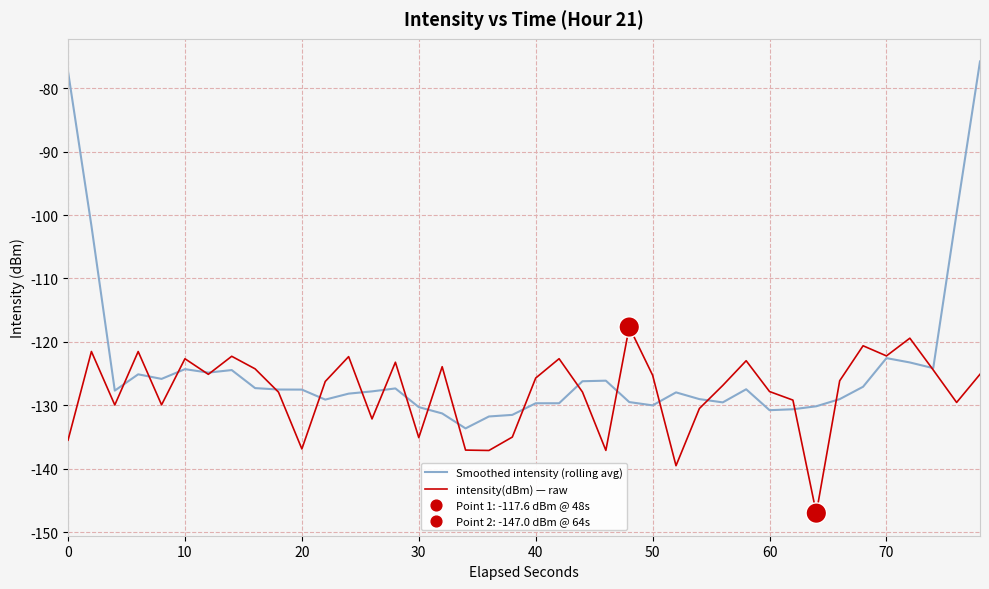

Which series has the largest total across all categories?

Smoothed intensity (rolling avg)